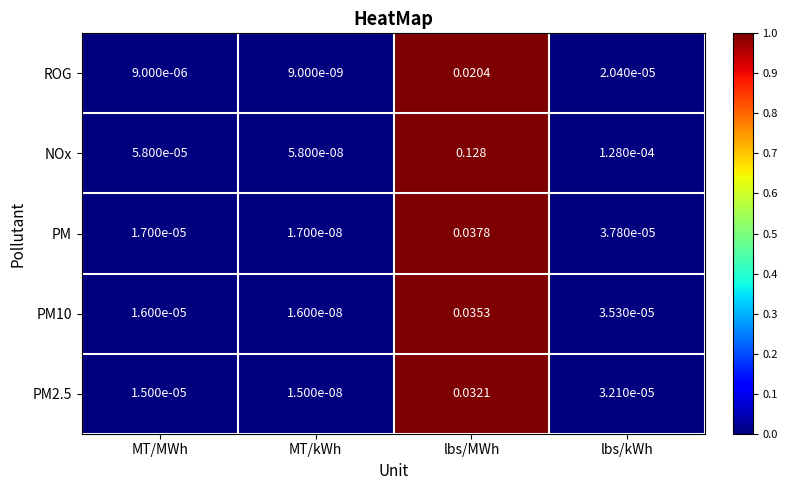

Which series has the widest spread of values?

NOx